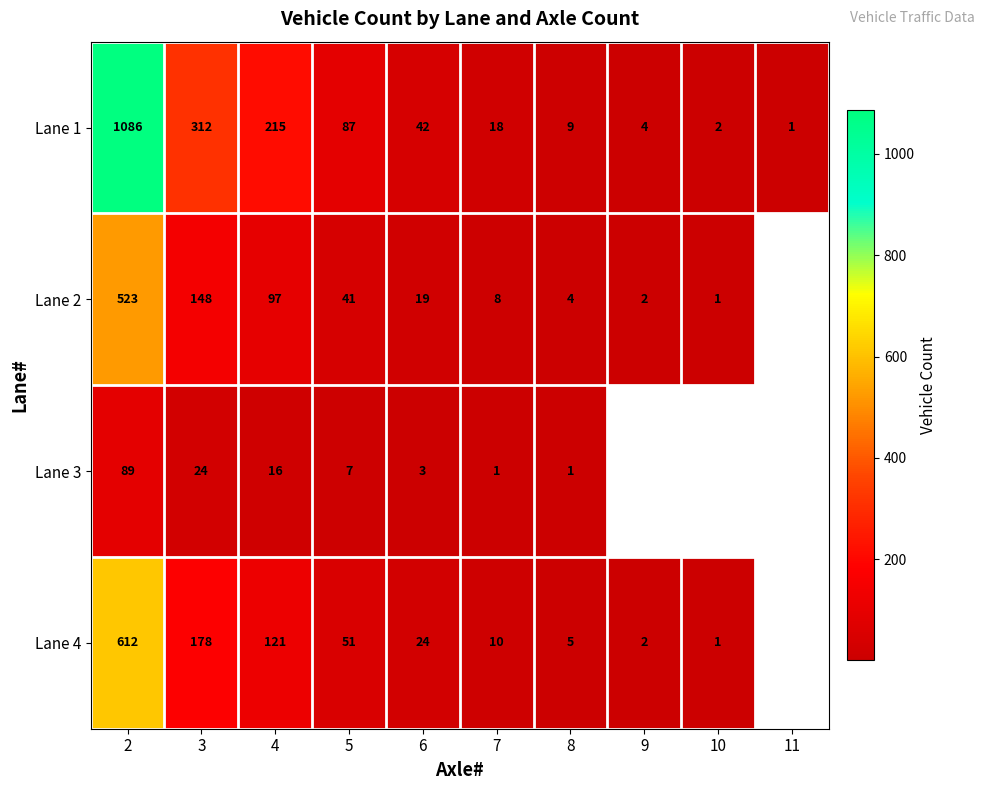

What is the total value across all series at 3?

662